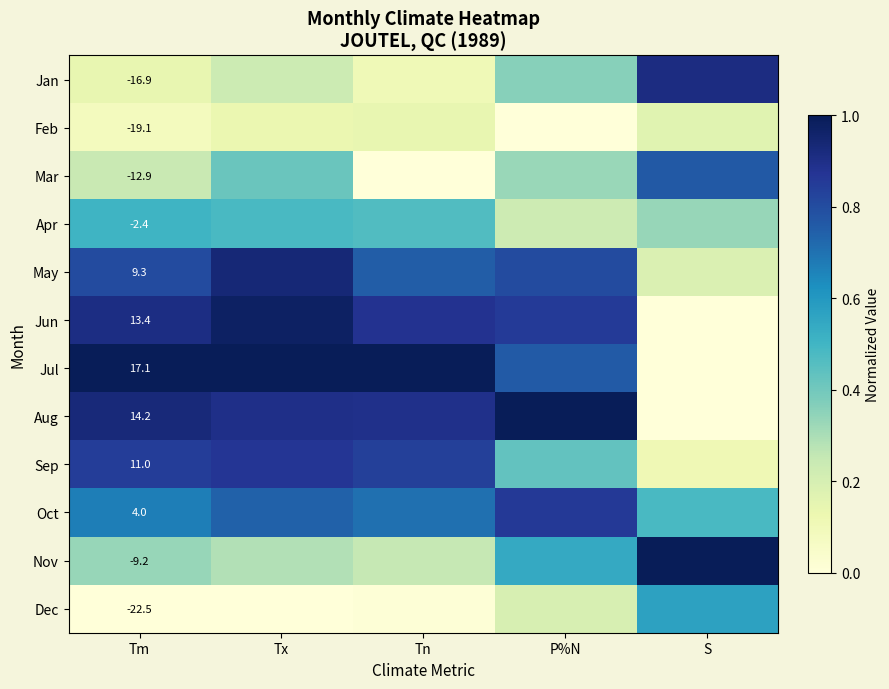

Which has a higher value, Tn or Tm?

Tm